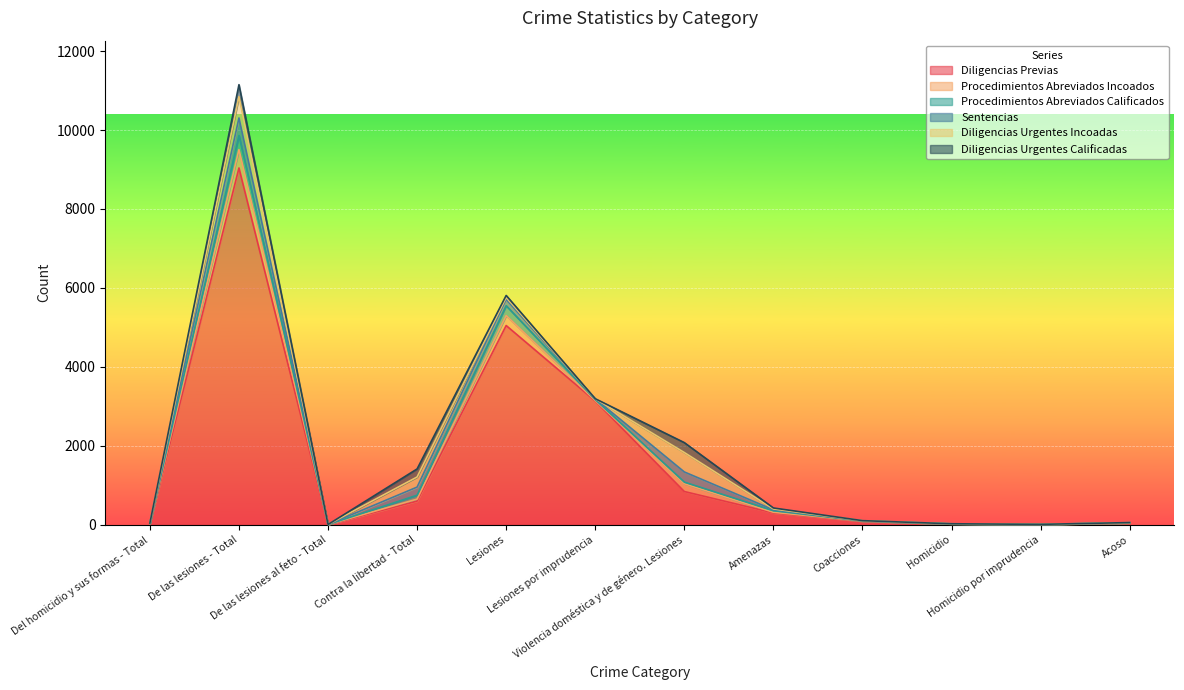

Is it true that Diligencias Urgentes Calificadas equals 2 at Acoso?

True